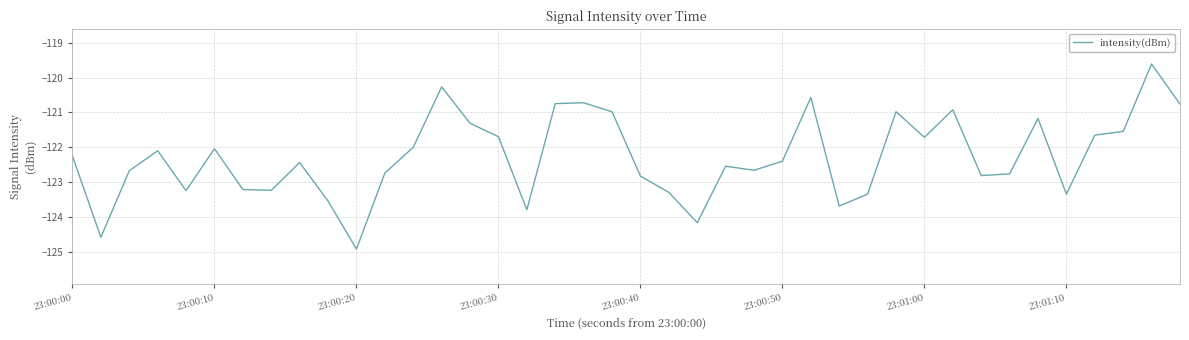

What is the minimum value shown in the chart?

-124.9